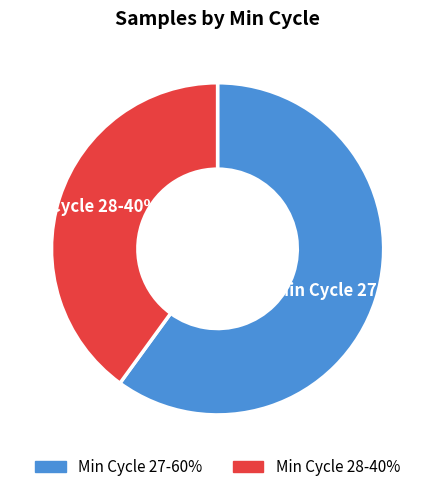

To the nearest percent, what is the difference between the largest and smallest slice percentages?

20%